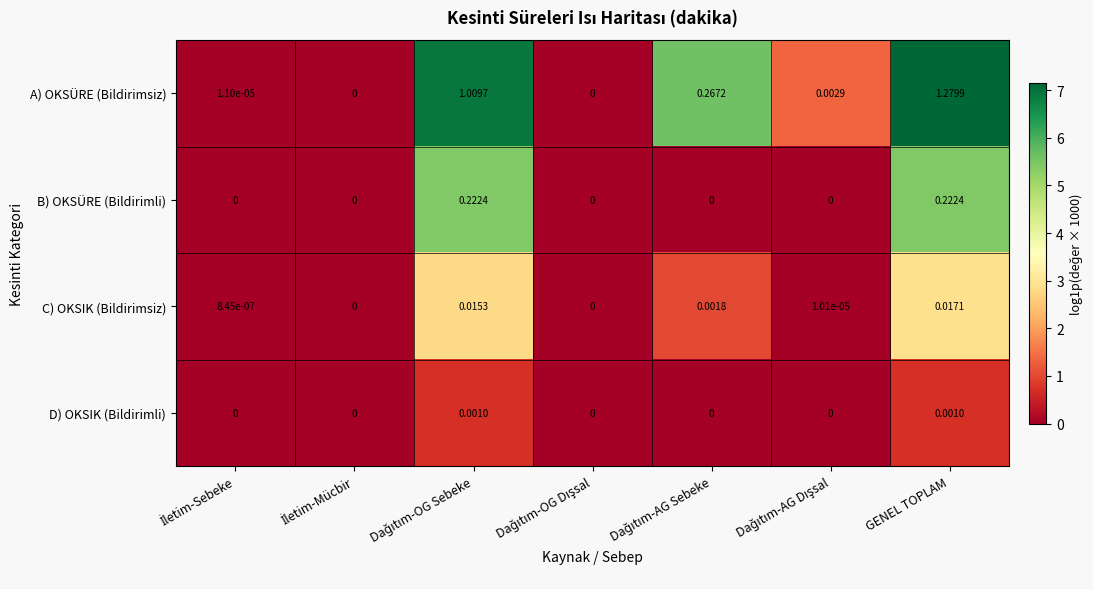

Rank the series by their maximum value, from highest to lowest.

A) OKSÜRE (Bildirimsiz), B) OKSÜRE (Bildirimli), C) OKSIK (Bildirimsiz), D) OKSIK (Bildirimli)